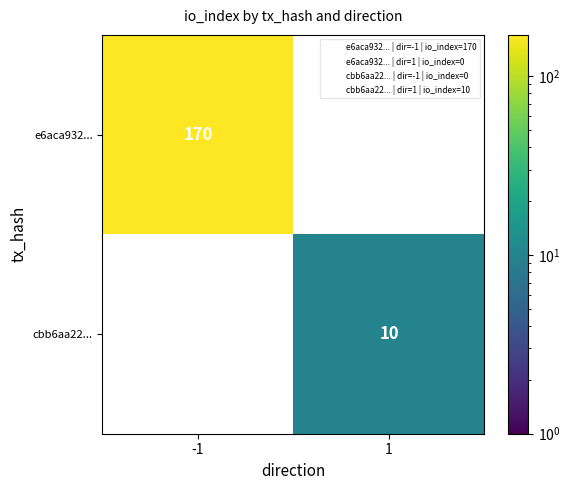

Is the value of cbb6aa22... at 1 greater than the value of e6aca932... at -1?

No